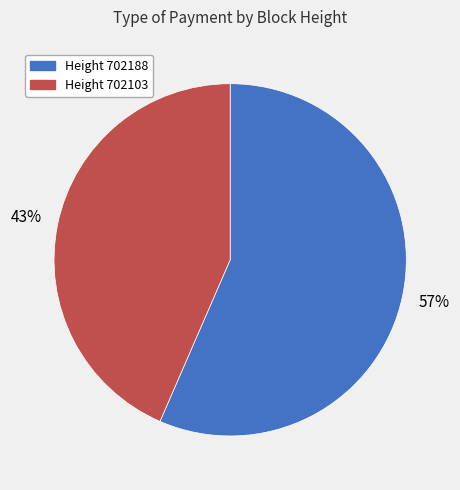

Count the number of slices in the pie.

2